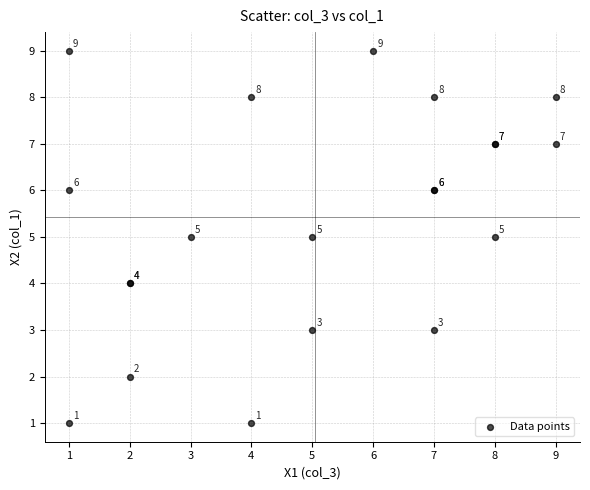

What Y value in the scatter plot is closest to 5?

5